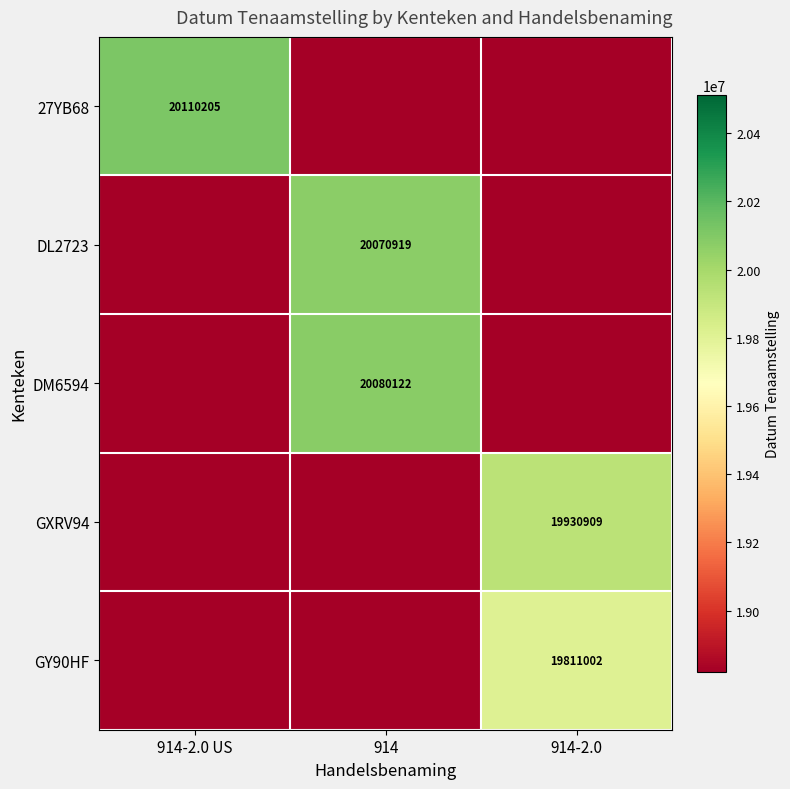

True or false: DL2723 has a value of 20070919 at 914.

True